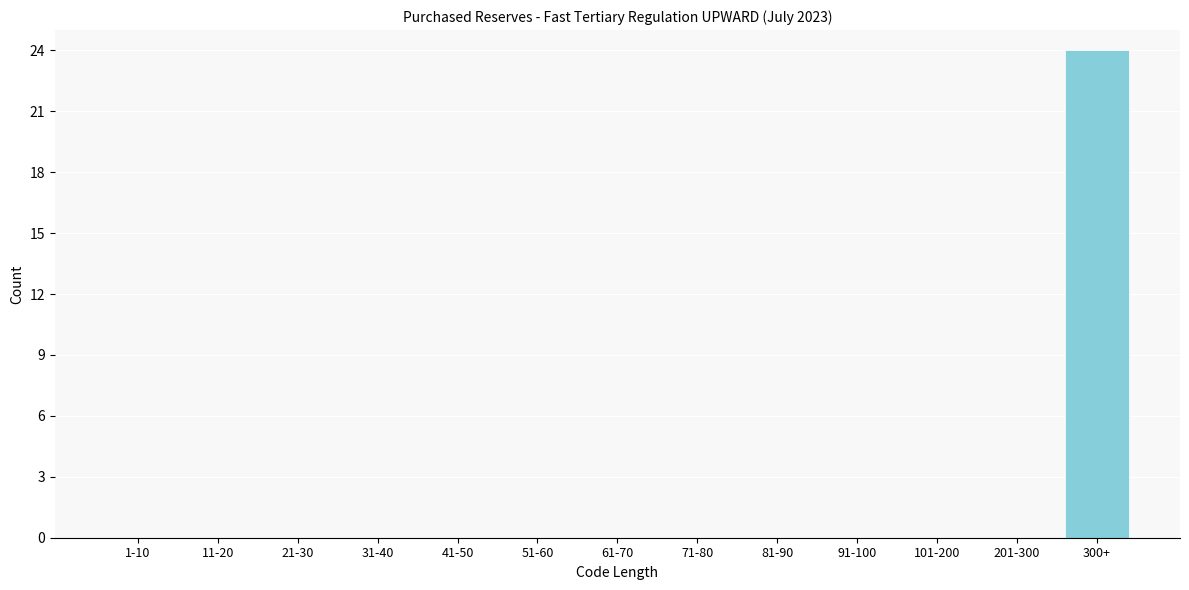

Reading left to right, transcribe all the data shown in this chart.

1-10=0	11-20=0	21-30=0	31-40=0	41-50=0	51-60=0	61-70=0	71-80=0	81-90=0	91-100=0	101-200=0	201-300=0	300+=24